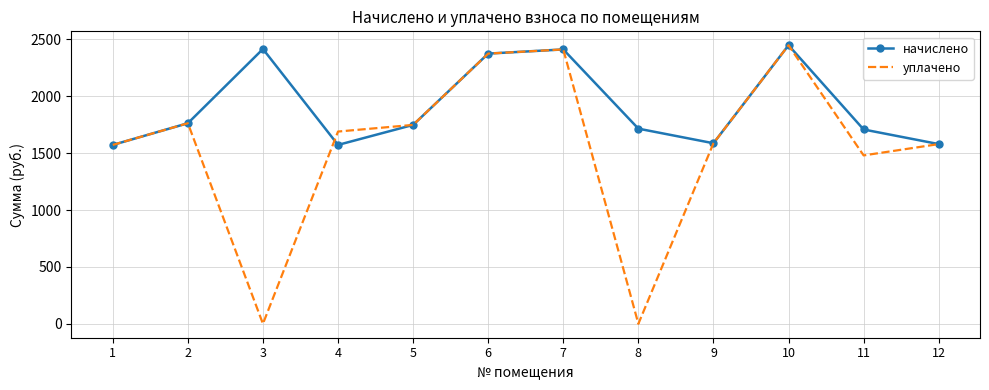

What is the maximum value shown in the chart?

2448.9